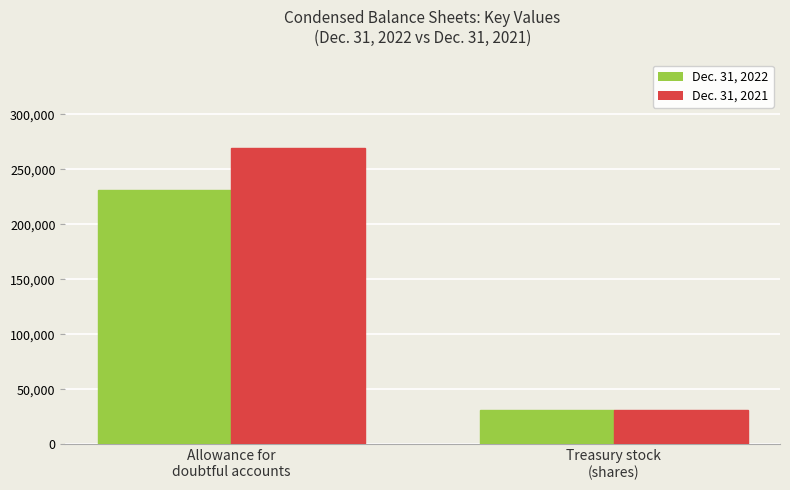

Reading left to right, what are all the values shown in this chart?

Dec. 31, 2022: 230999	31000
Dec. 31, 2021: 269170	31000